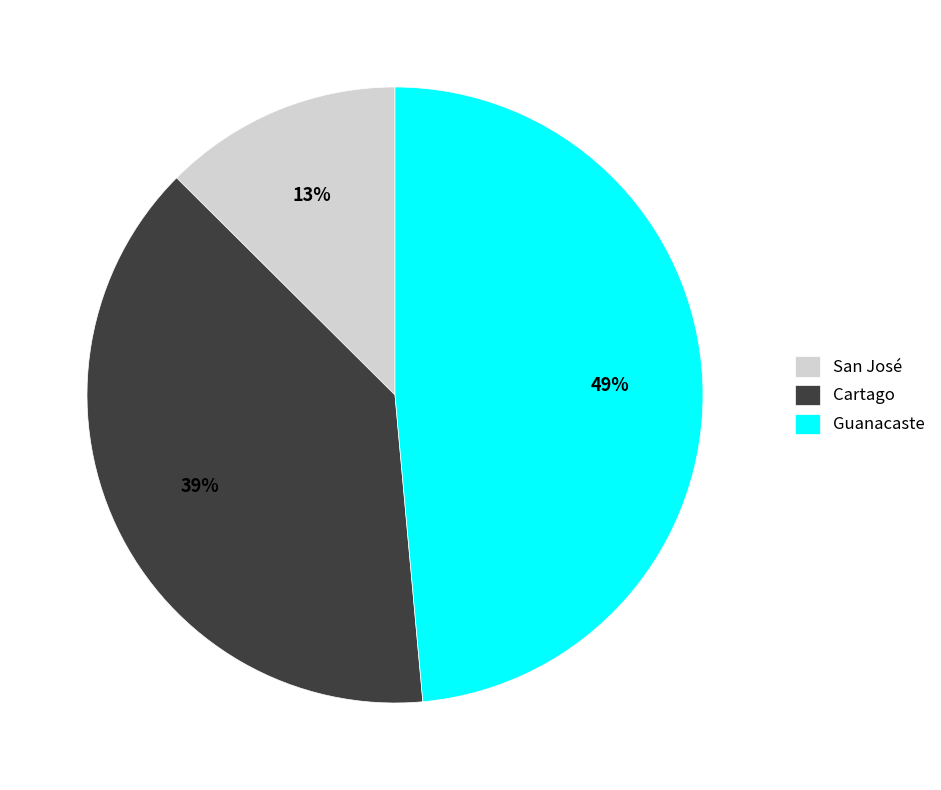

Count the number of slices in the pie.

3